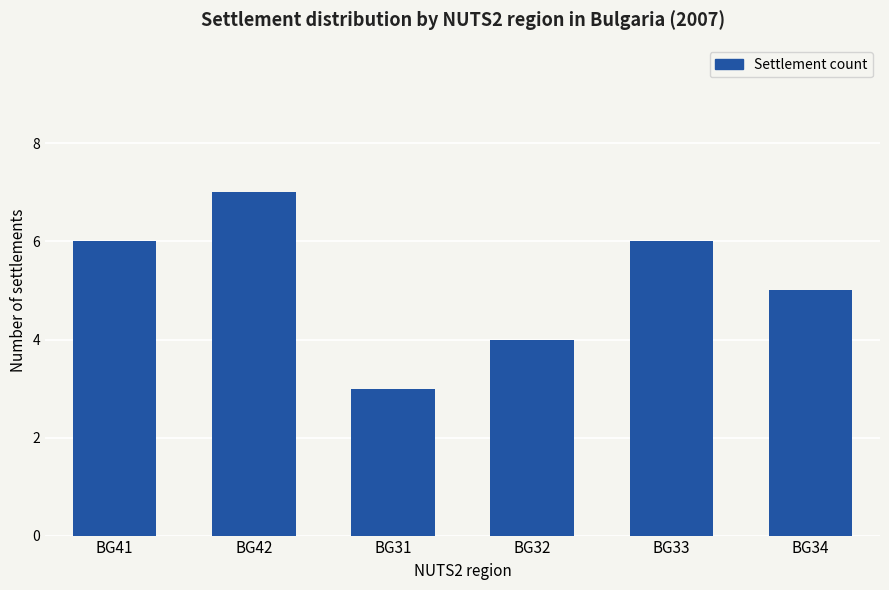

Between BG32 and BG34, which is larger?

BG34